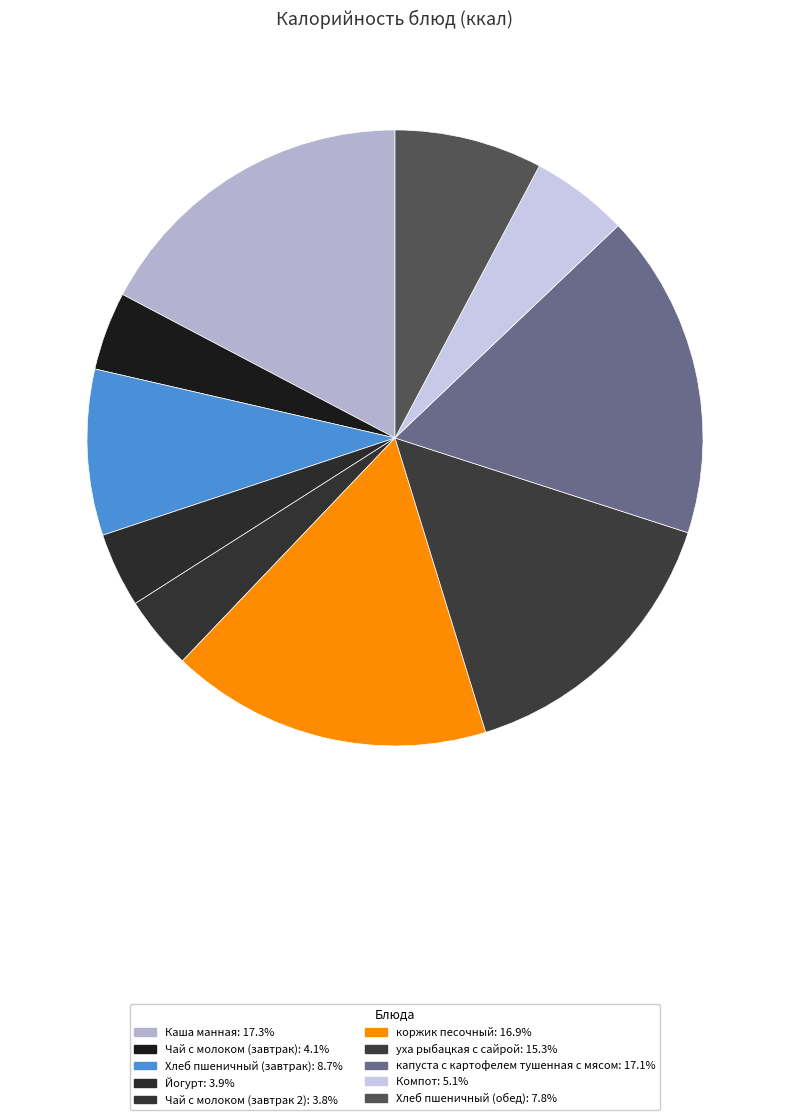

Does Хлеб пшеничный (обед) represent more than half of the total?

No